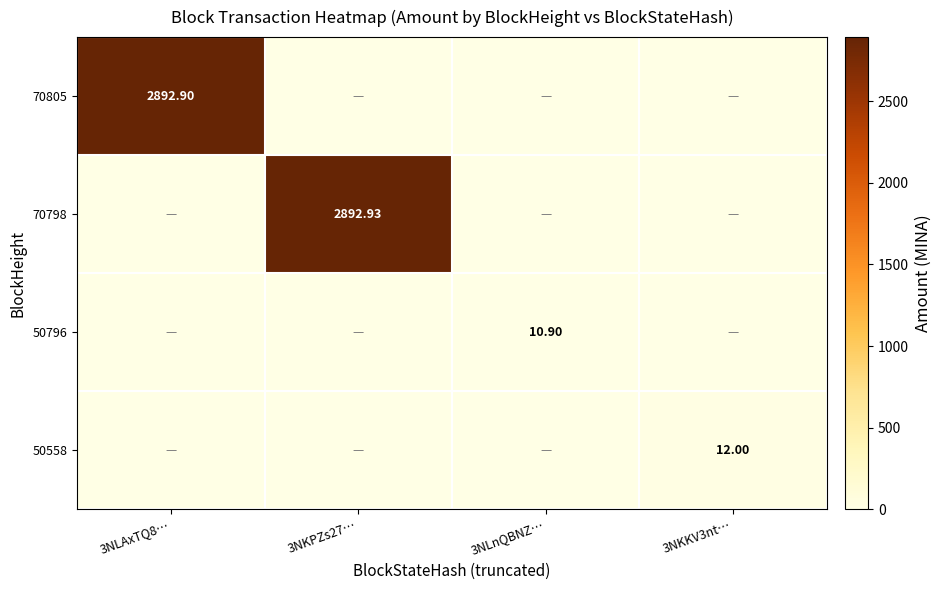

Which has a higher value, 3NKPZs27… or 3NLnQBNZ…?

3NKPZs27…